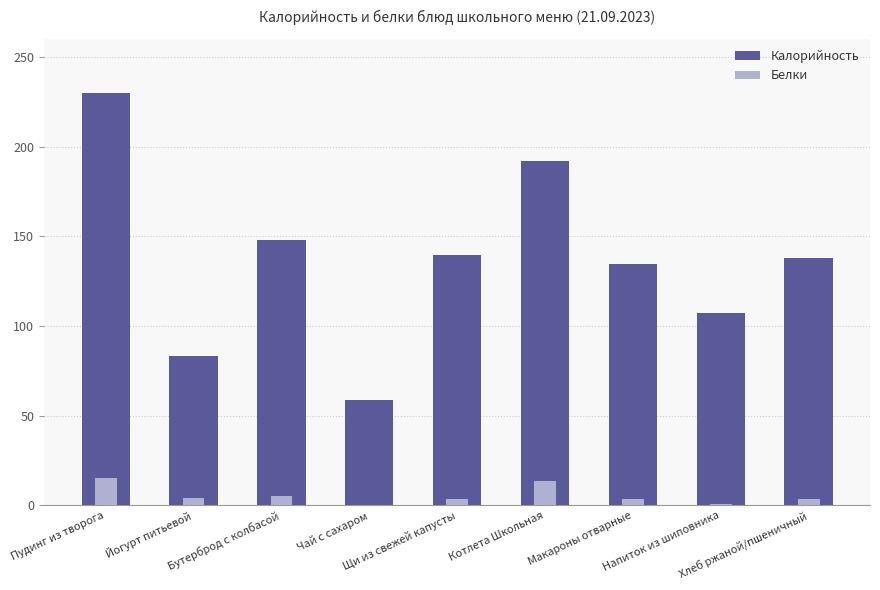

How many data points in Калорийность are above 138?

4